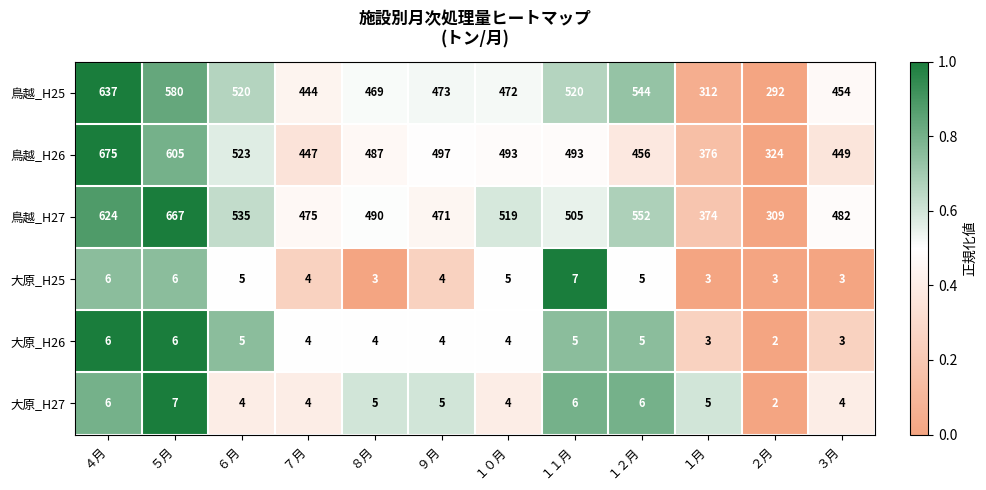

Which series has the widest spread of values?

鳥越_H27